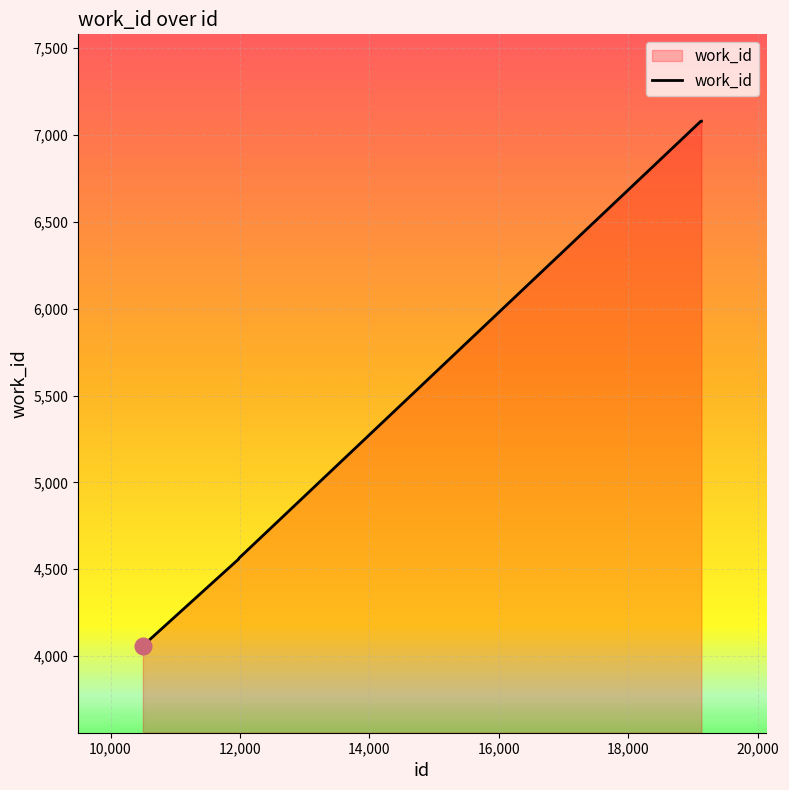

What is the difference between the maximum and minimum values?

3022